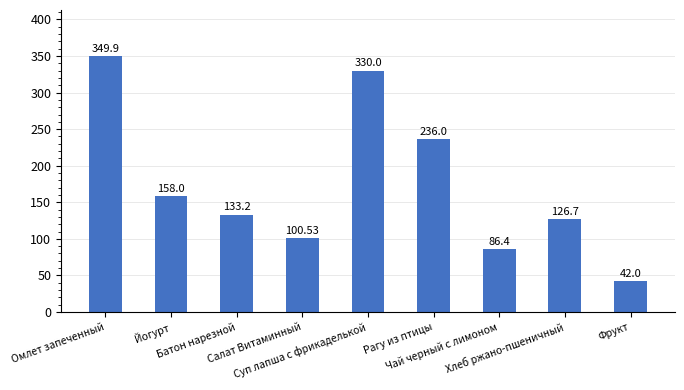

The chart shows a value of 34.0 at Чай черный с лимоном. True or false?

False